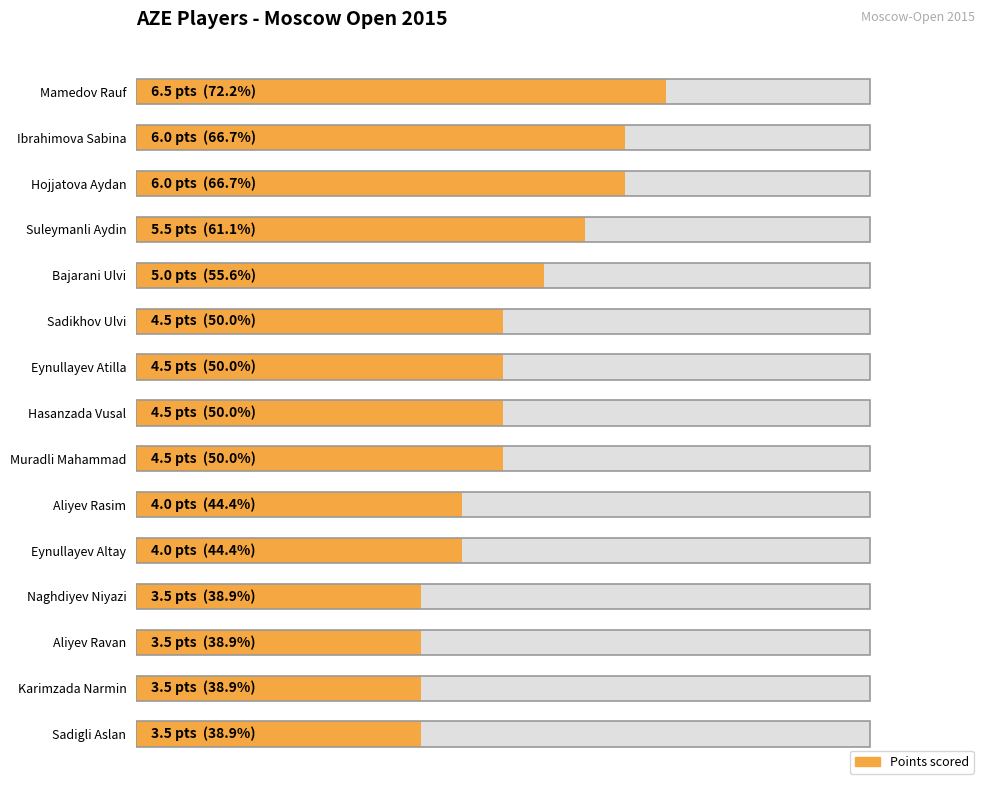

Reading left to right, list all the values displayed in this chart.

72.2	66.7	66.7	61.1	55.6	50.0	50.0	50.0	50.0	44.4	44.4	38.9	38.9	38.9	38.9